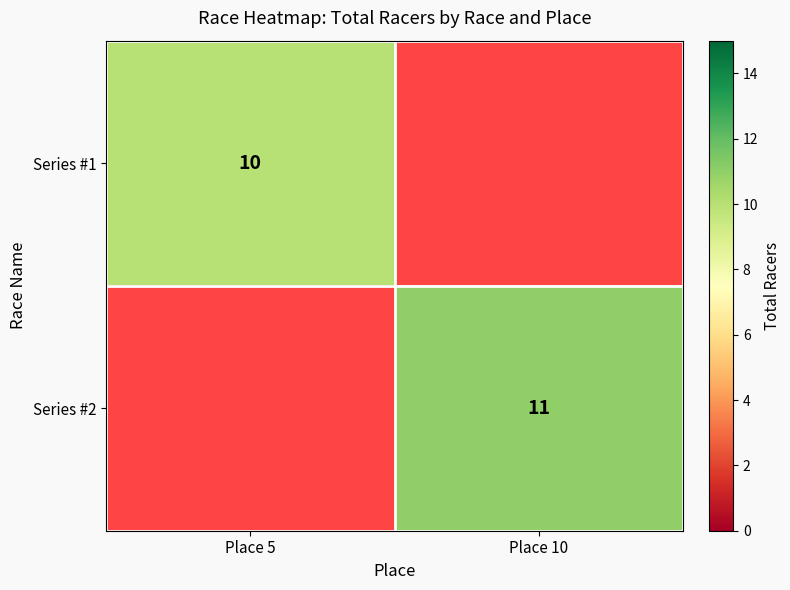

True or false: Series #2 has a value of 18 at Place 10.

False